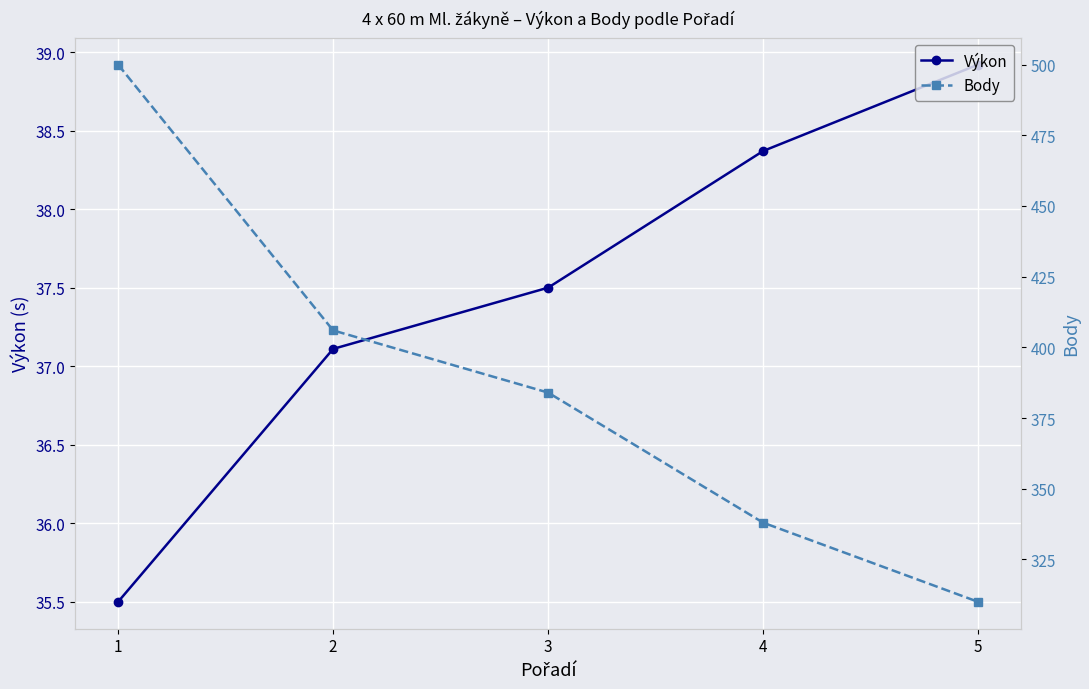

True or false: Body and Výkon intersect in this chart.

False